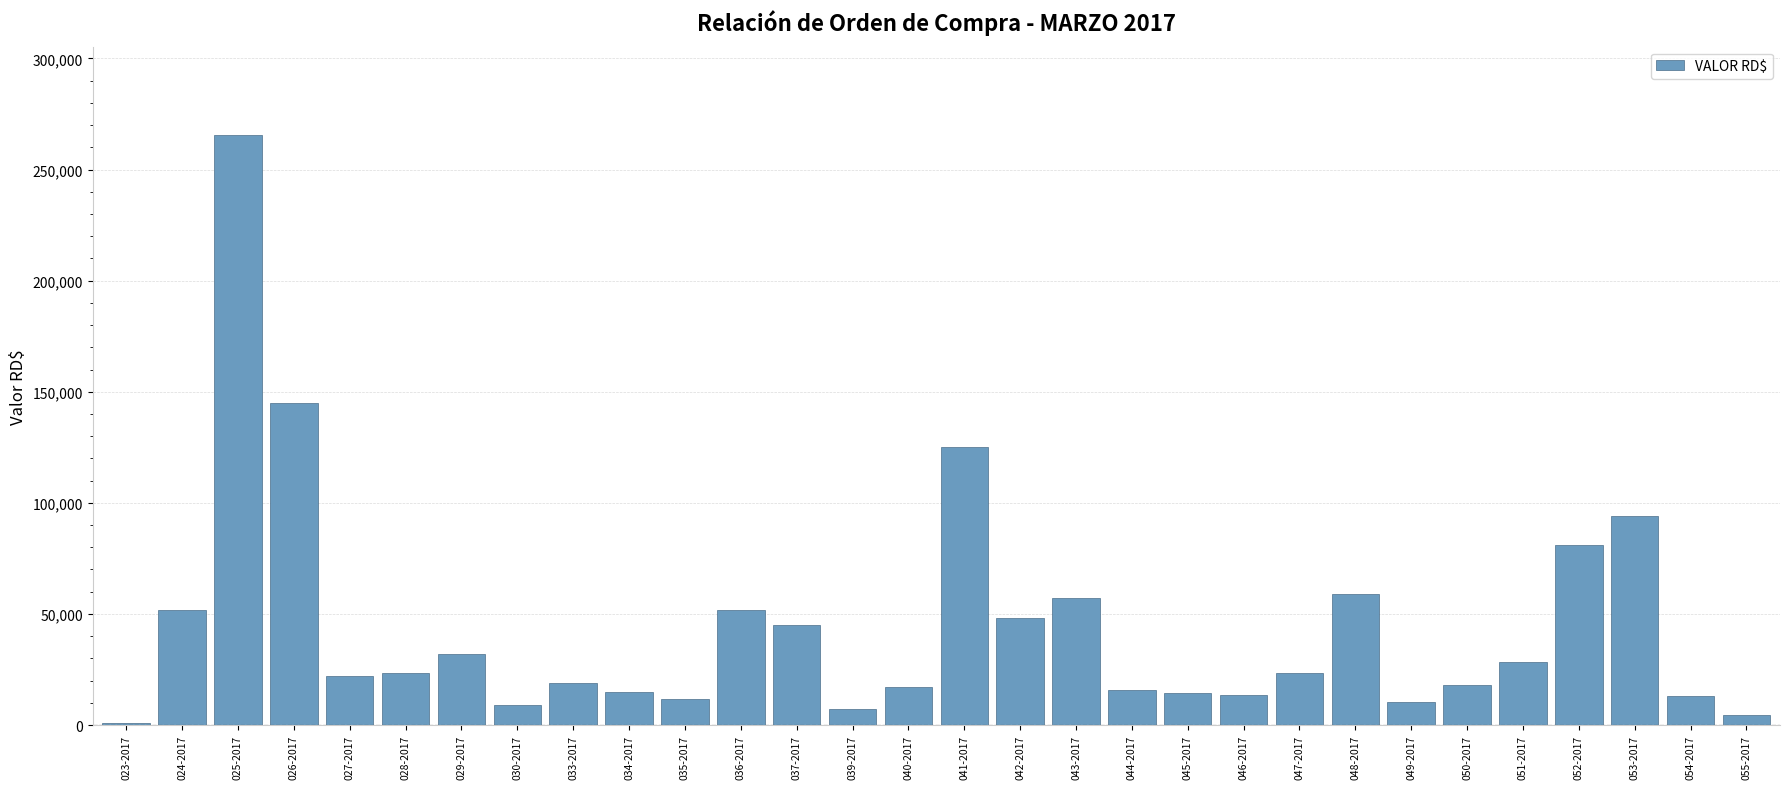

What is the value of the 14th bar from the left?

7054.0